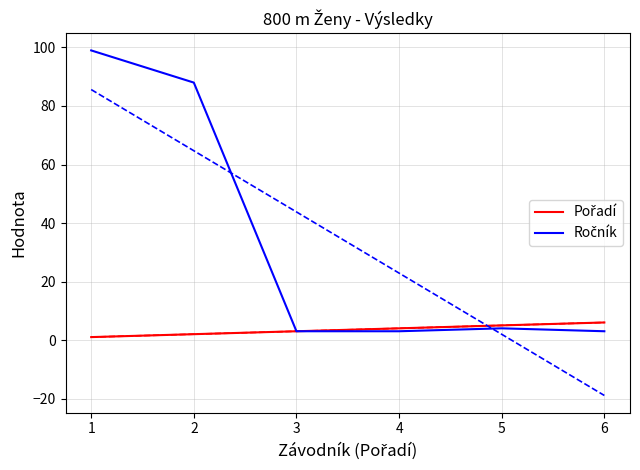

What is the total value across all series at 3?

6